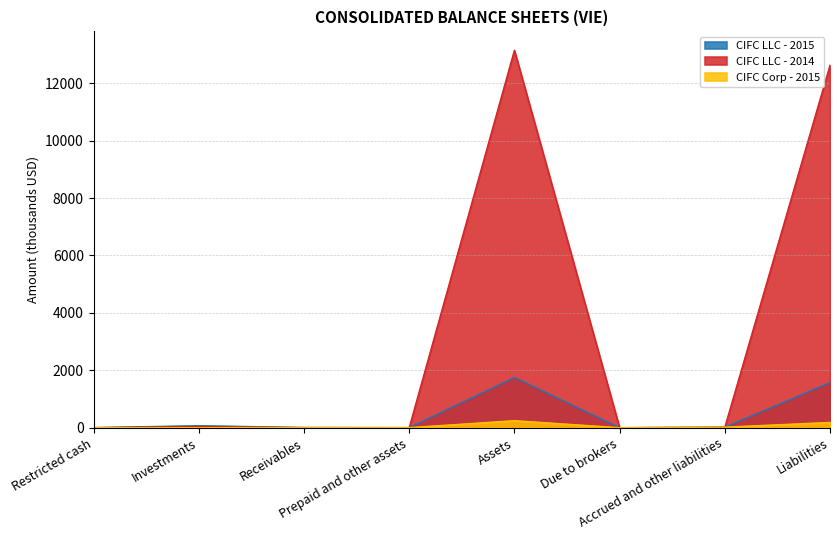

At which label does CIFC Corp - 2015 first exceed 7?

Receivables